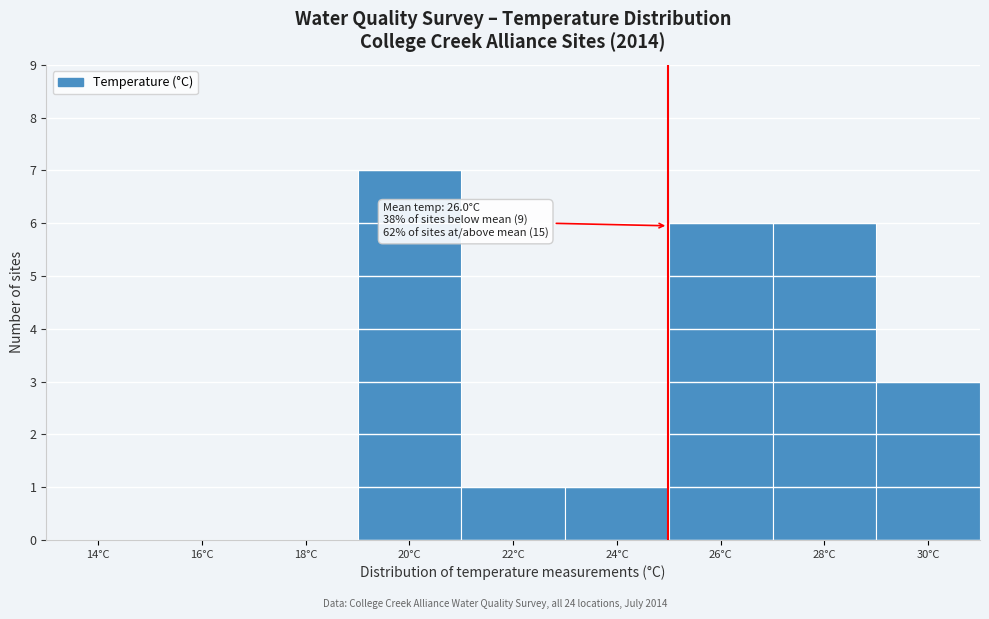

Reading left to right, what are all the values shown in this chart?

14°C=0	16°C=0	18°C=0	20°C=7	22°C=1	24°C=1	26°C=6	28°C=6	30°C=3